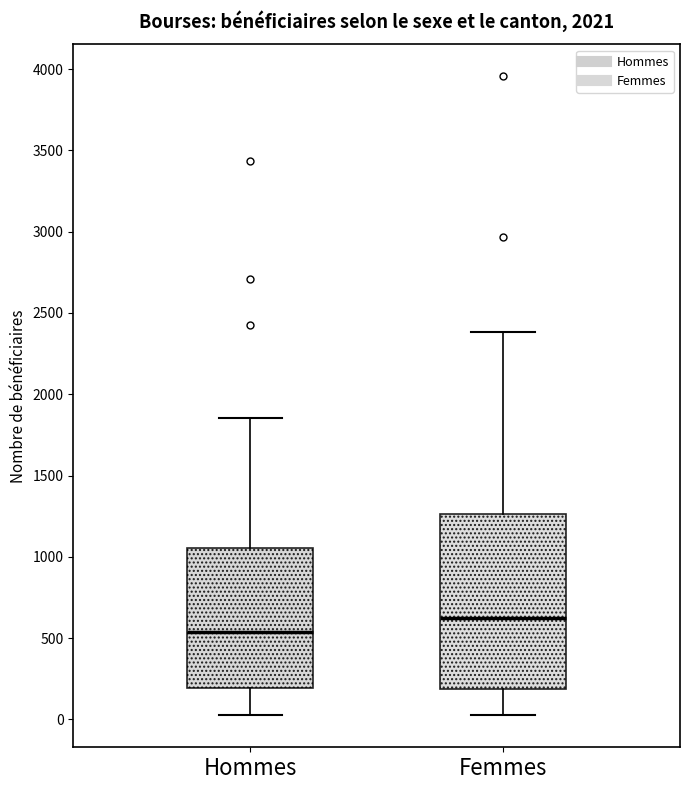

Which box is the tallest, from its lower edge to its upper edge?

Femmes